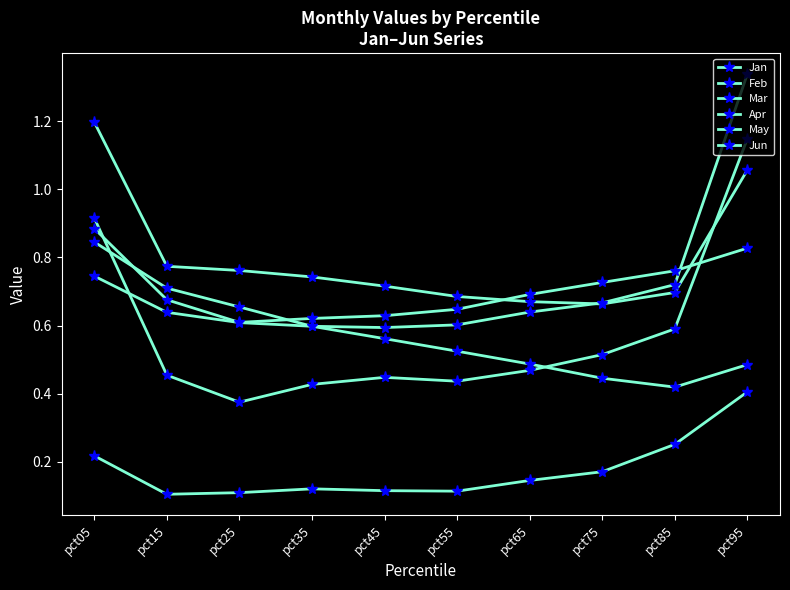

Does the chart have visible grid lines?

No